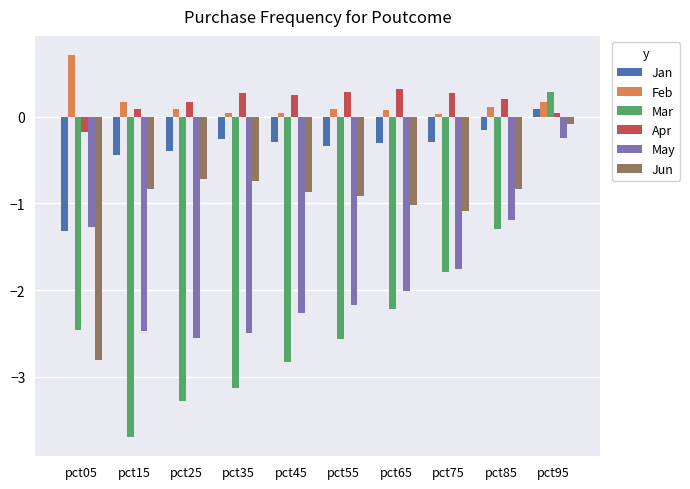

Which series has the widest spread of values?

Mar